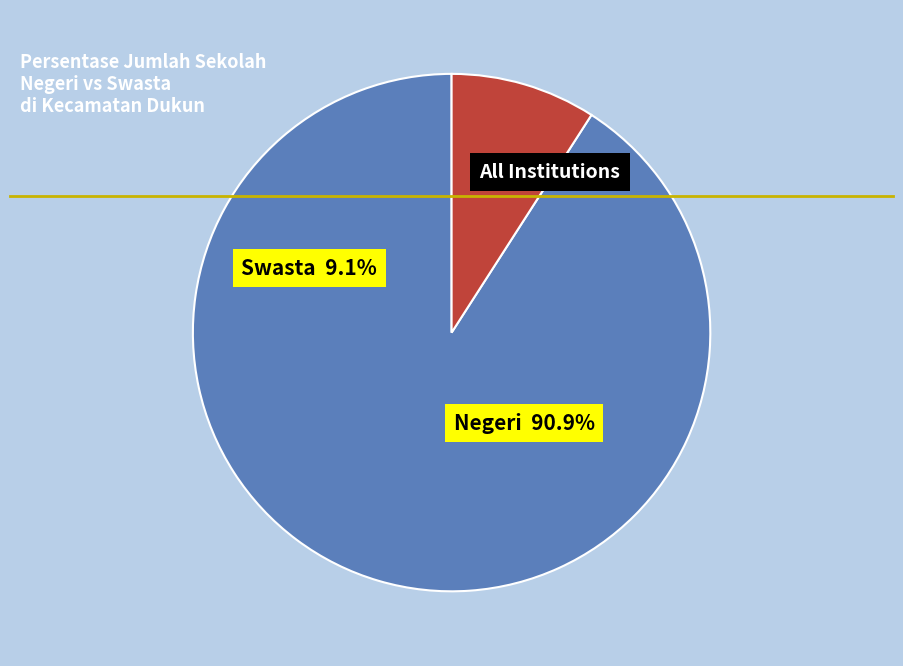

To the nearest percent, what is the combined percentage of Swasta and Negeri?

100%